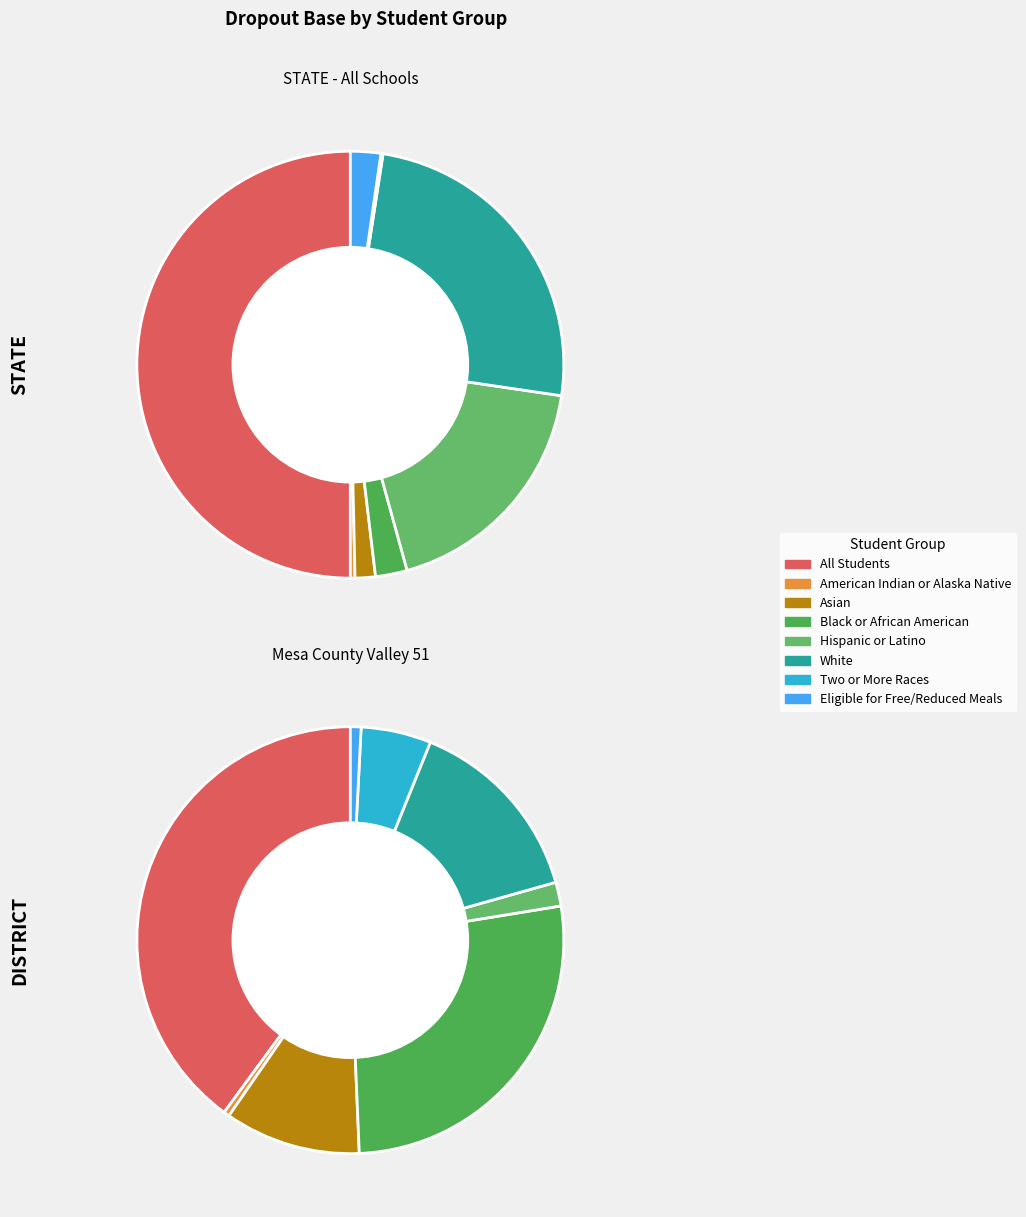

Combined, do Asian and Hispanic or Latino account for over 50%?

No